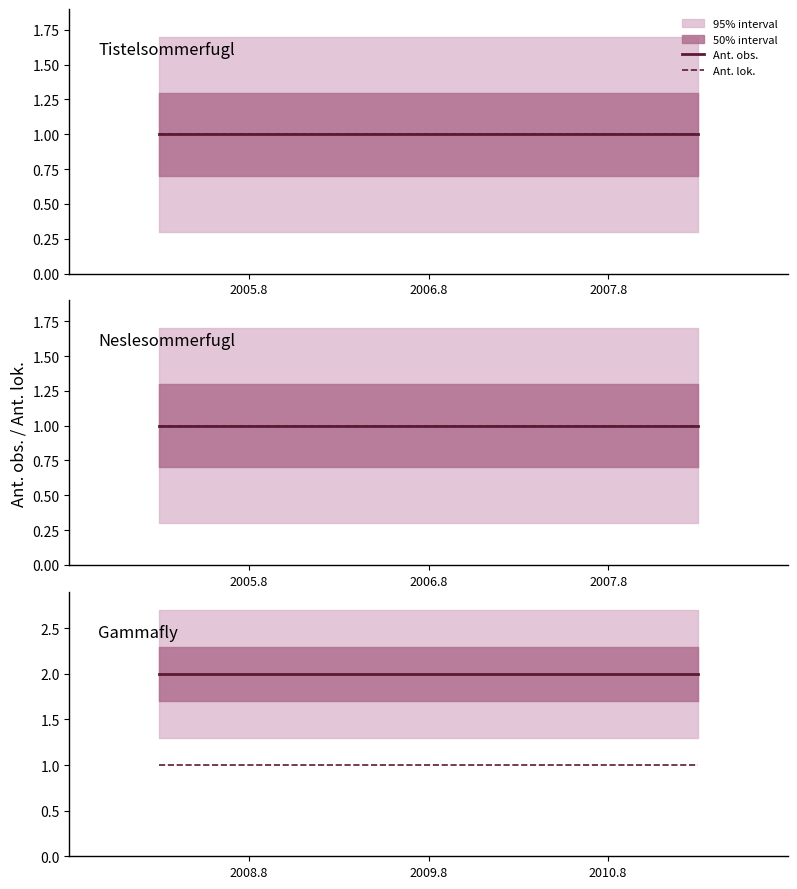

What is the greatest value displayed?

2